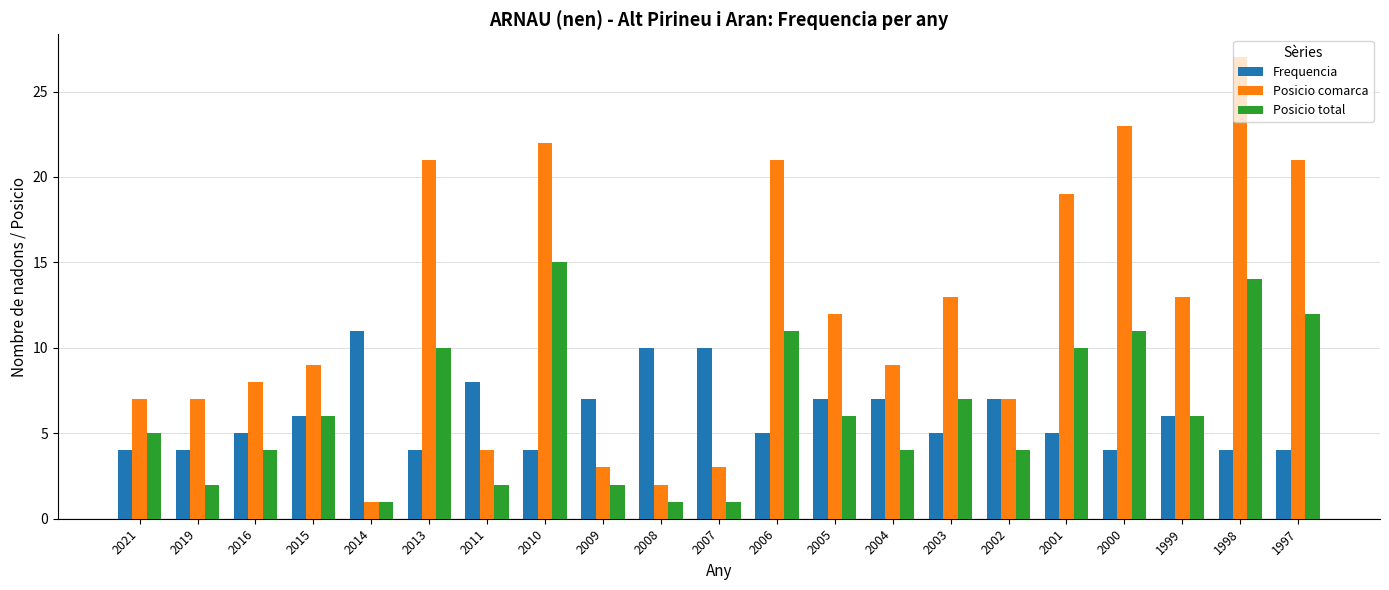

What are all the series names shown in the legend?

Frequencia, Posicio comarca, Posicio total